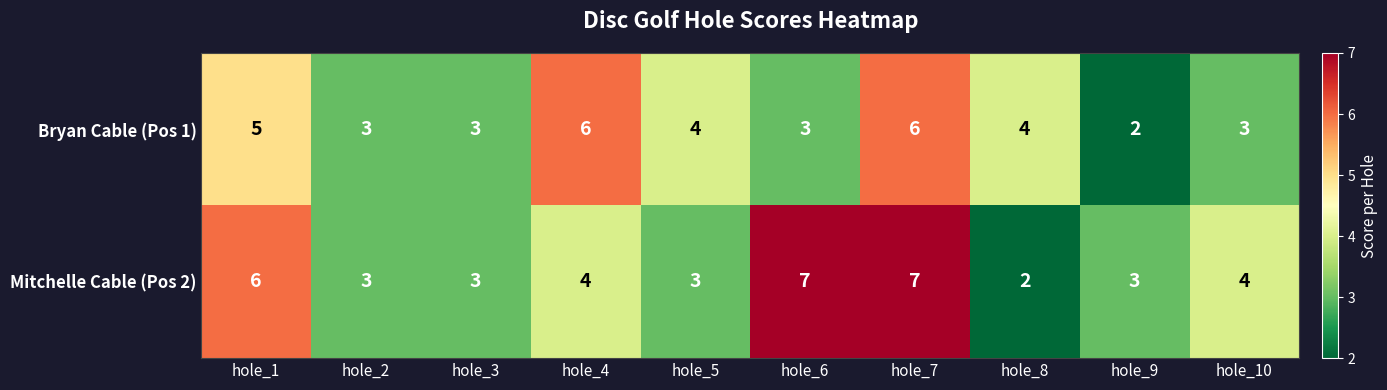

At how many categories does at least one series exceed 2?

10